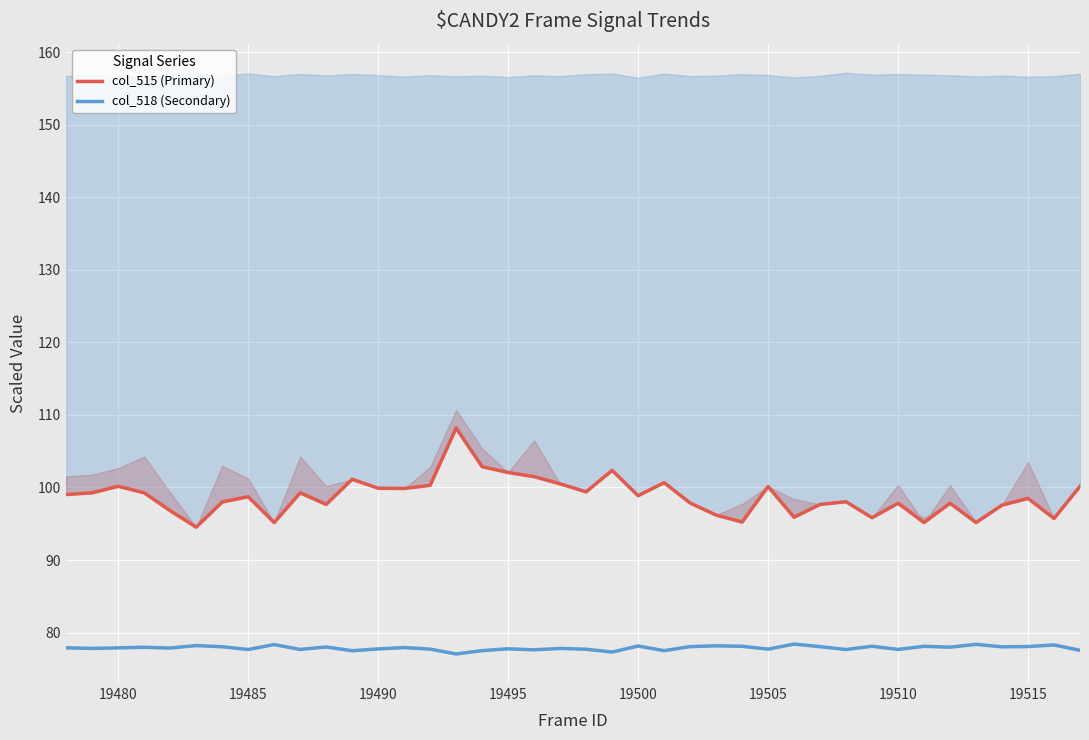

What is the difference between the maximum and minimum values in the col_515 (Primary) series?

13.7